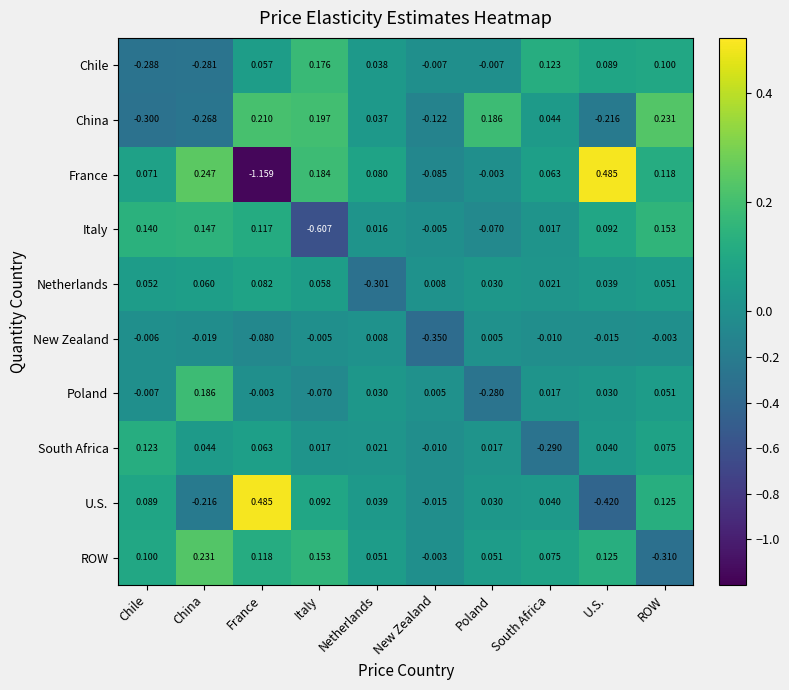

At which label is New Zealand closest to 0?

ROW